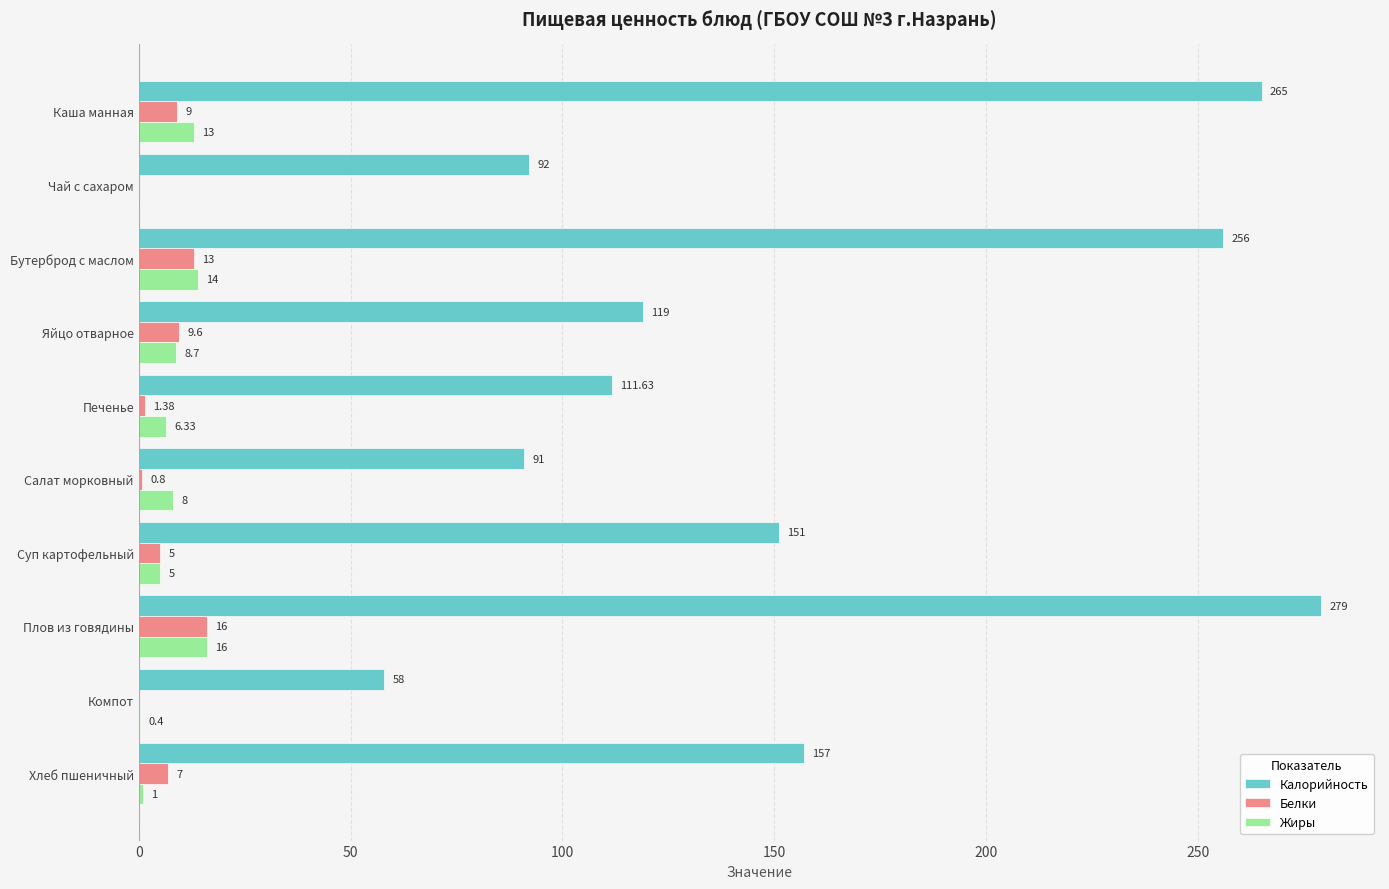

Is the value of Калорийность at Бутерброд с маслом greater than the value of Жиры at Яйцо отварное?

Yes